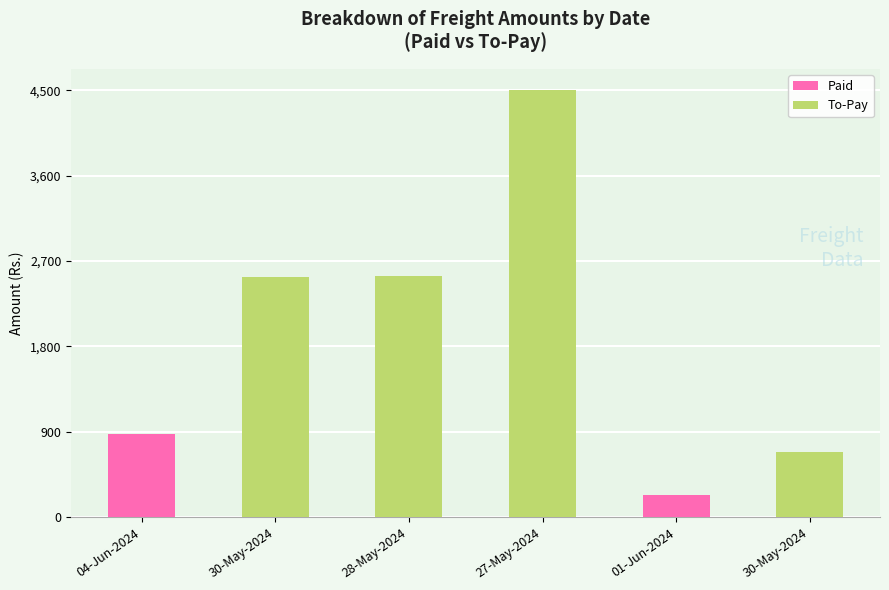

Which category has the lowest value across all series?

01-Jun-2024